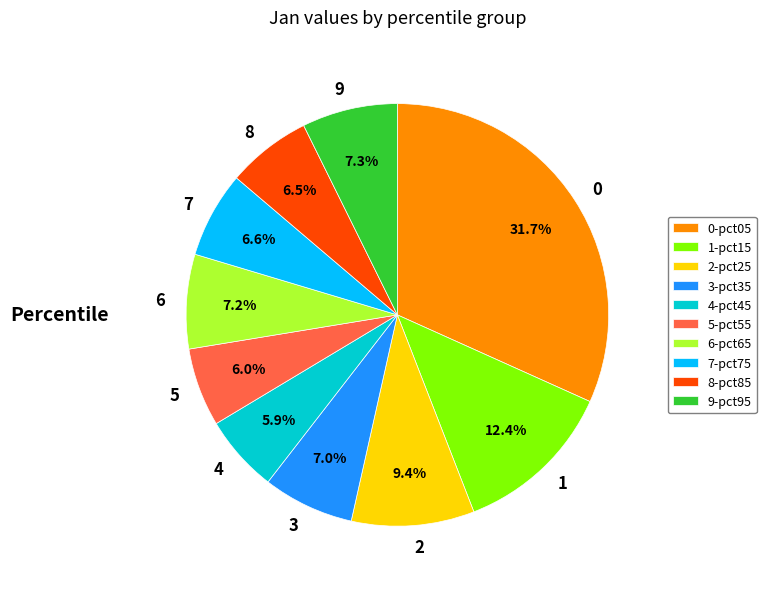

Between 9 and 8, which is larger?

9